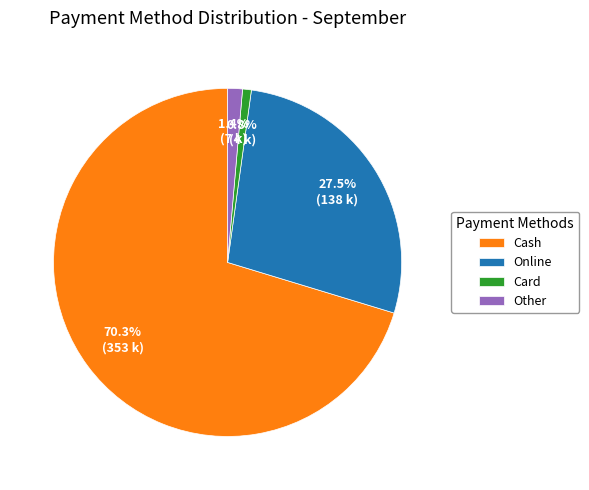

The Cash slice represents 70% of the pie. True or false?

True